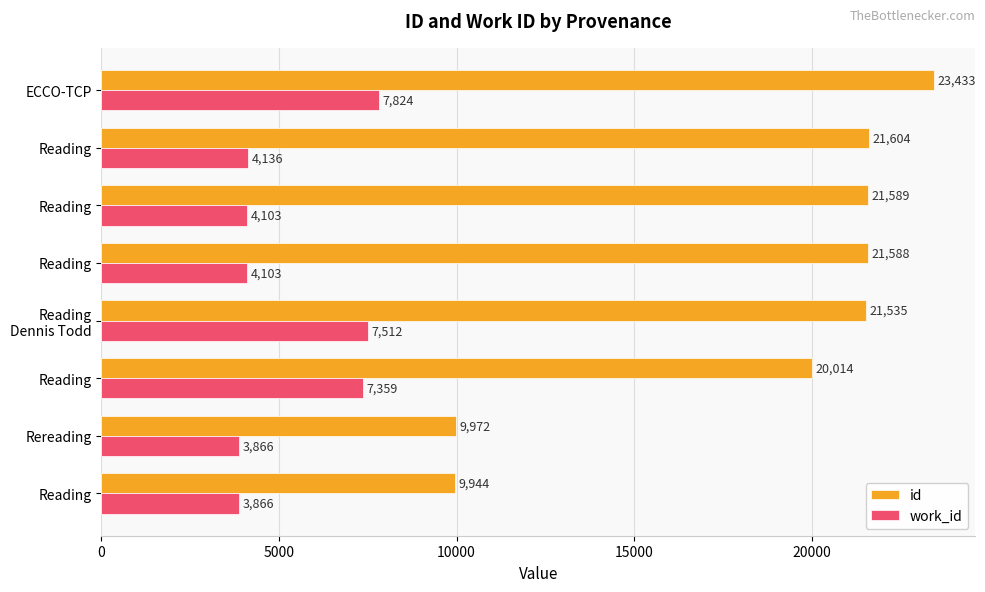

Reading right to left, list all the values displayed in this chart.

id: 23433	21604	21589	21588	21535	20014	9972	9944
work_id: 7824	4136	4103	4103	7512	7359	3866	3866